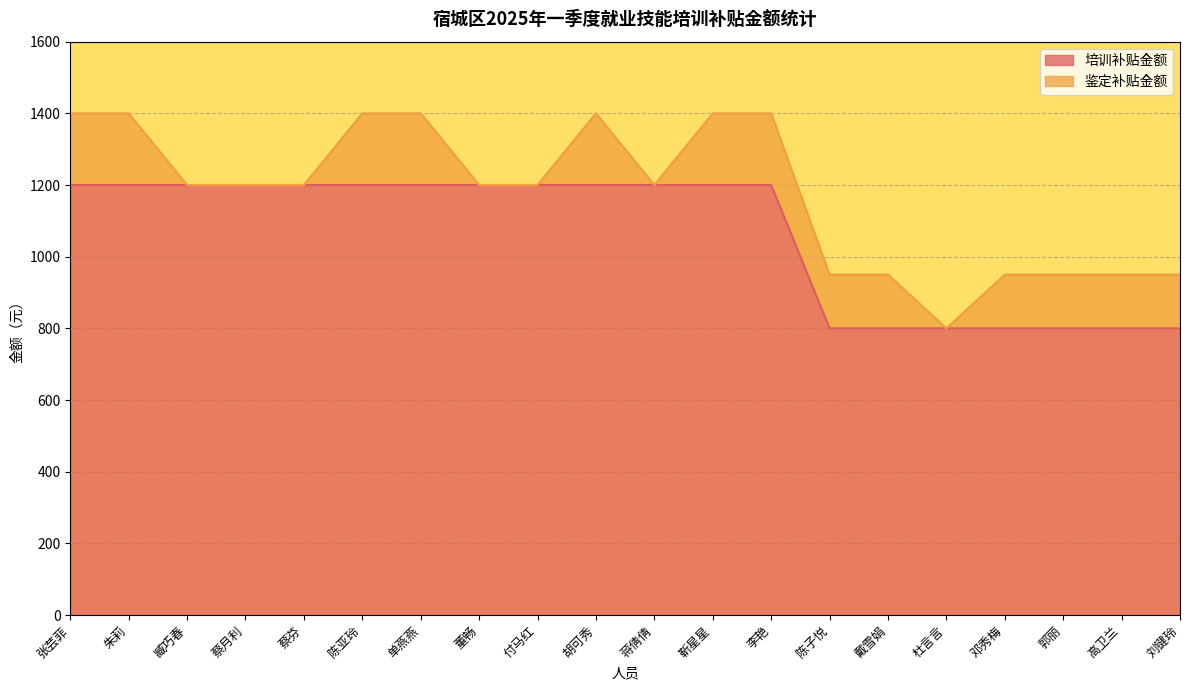

Rank the categories by value from highest to lowest.

张芸菲, 朱莉, 臧巧春, 蔡月利, 蔡芬, 陈亚玲, 单燕燕, 董畅, 付马红, 胡可秀, 蒋倩倩, 靳星星, 李艳, 陈子悦, 戴雪娟, 杜言言, 邓秀梅, 郭丽, 高卫兰, 刘键玲